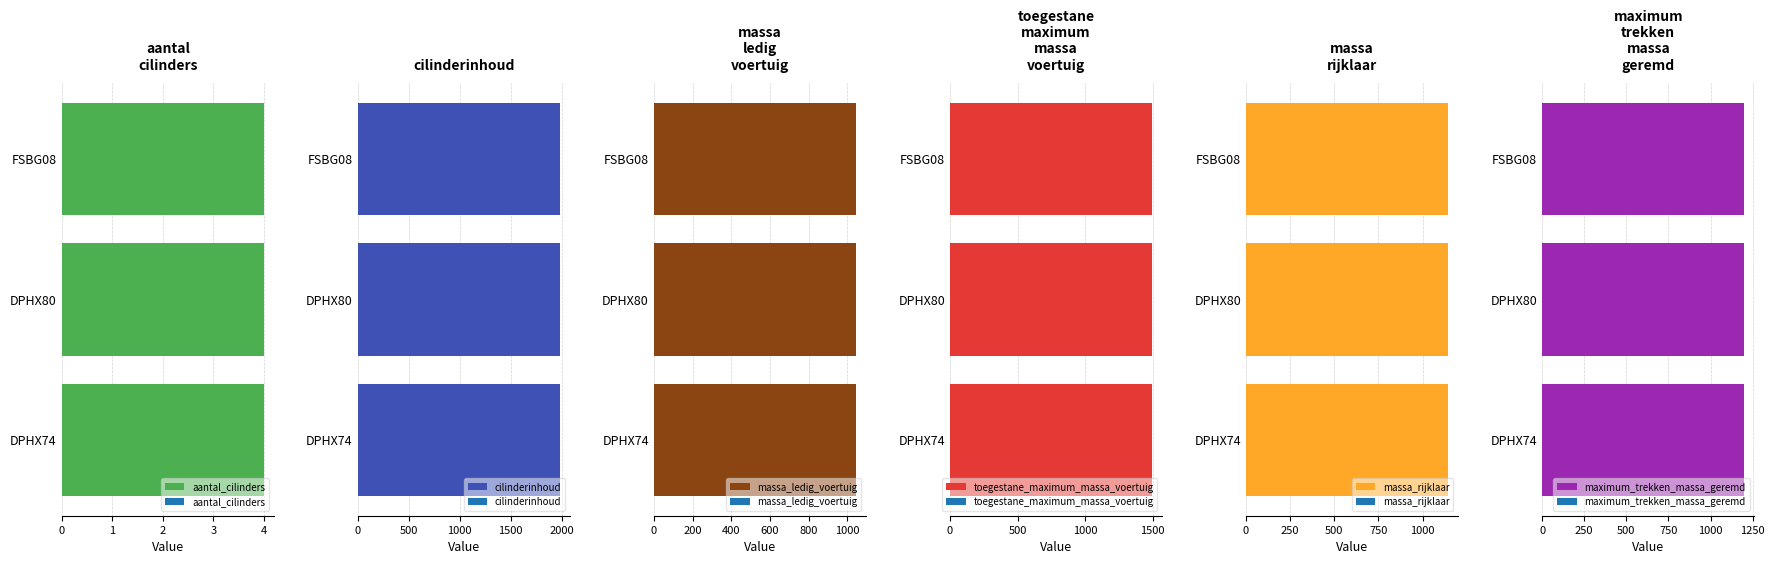

Which has a higher value, DPHX80 or FSBG08?

DPHX80